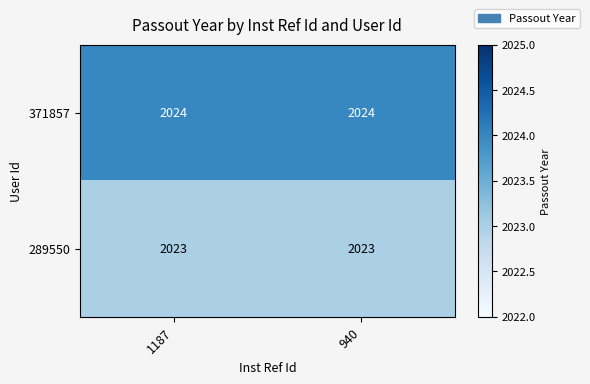

Which series has the largest total across all categories?

371857